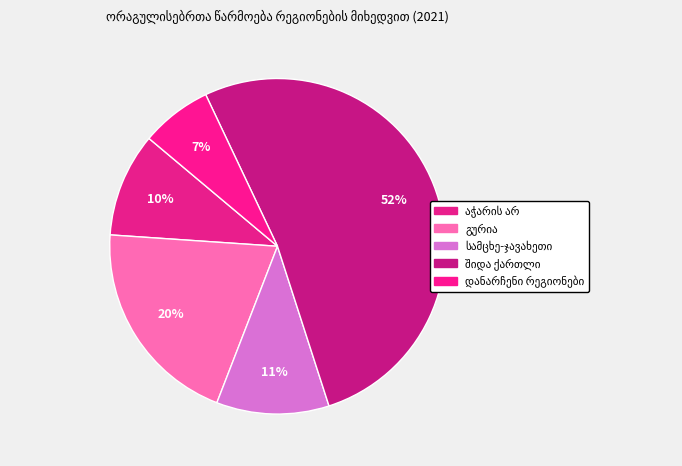

Does any single category account for the majority?

Yes